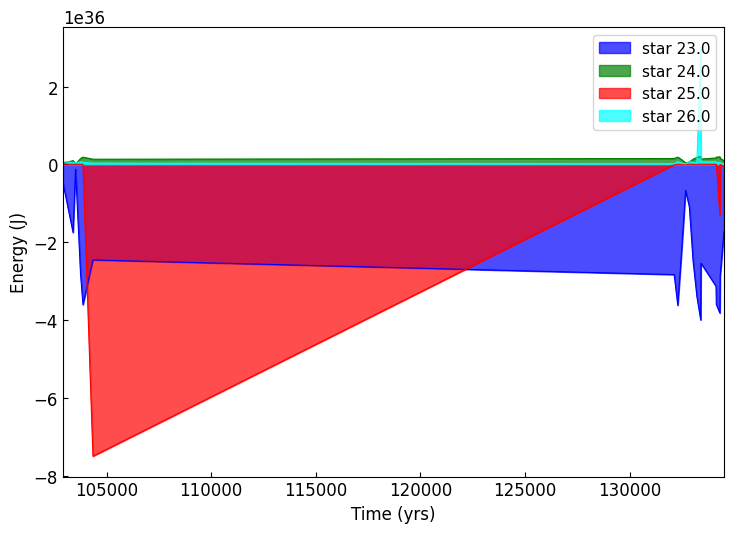

At which category does li reach its first local valley?

104346